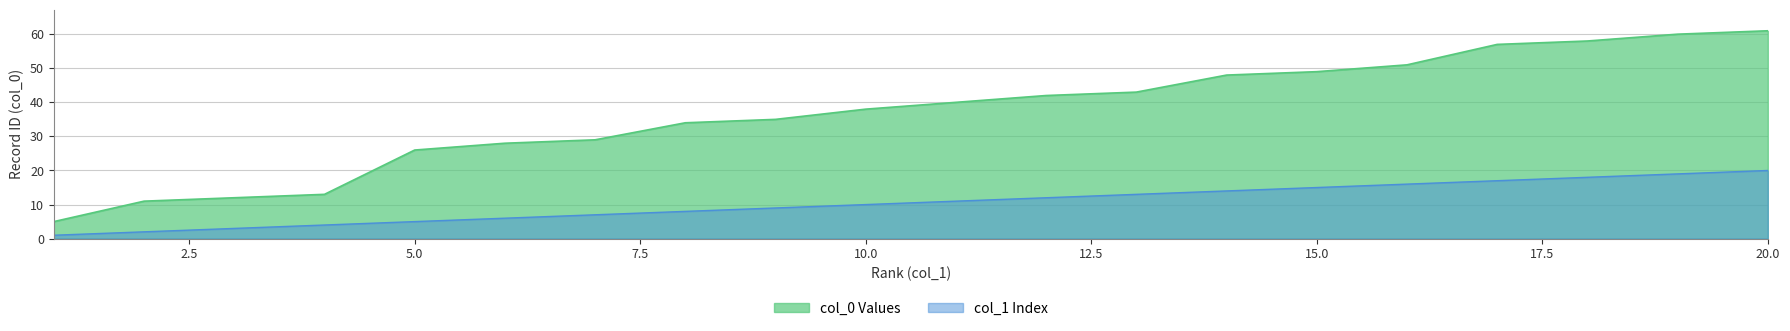

At which label is col_1 closest to 10?

10